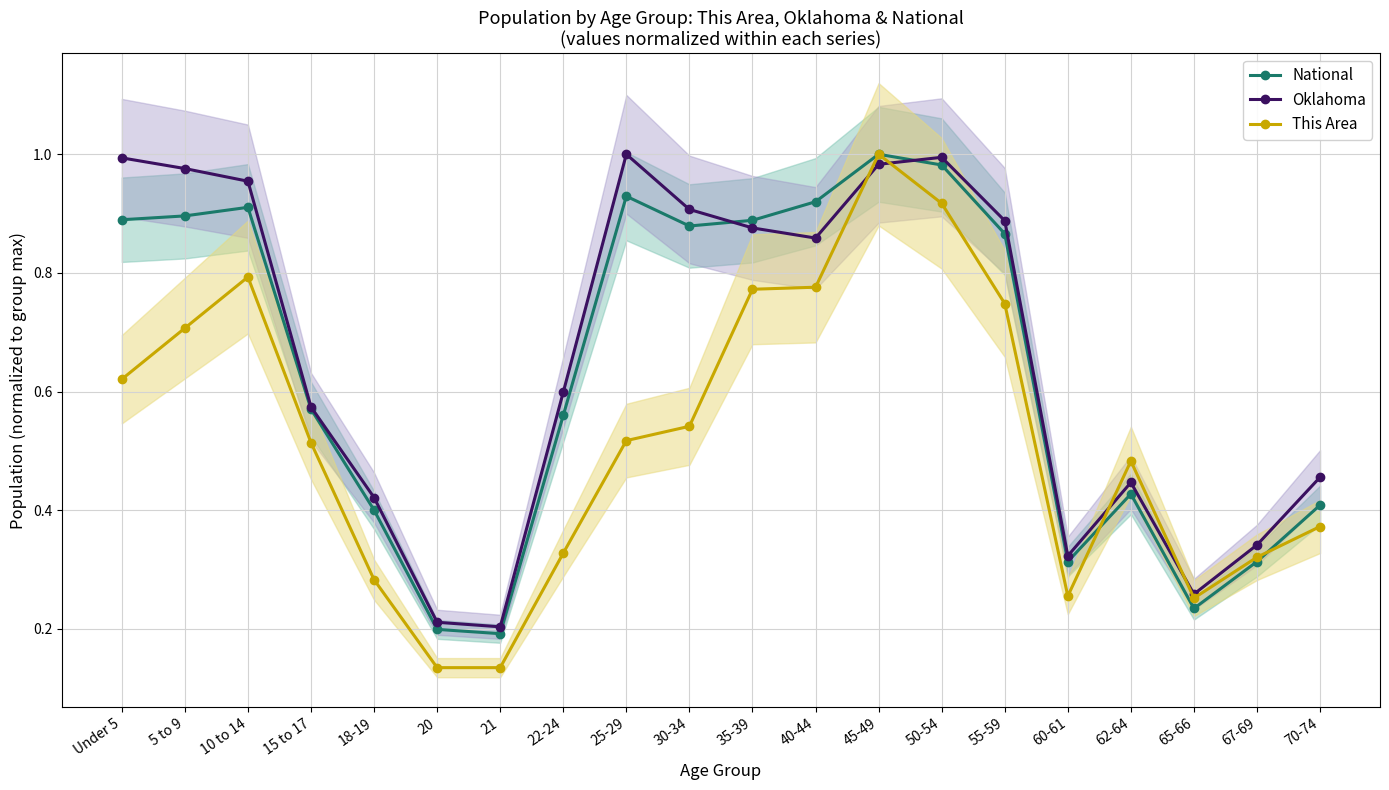

What is the value of the This Area point at the 12th from the left?

0.8